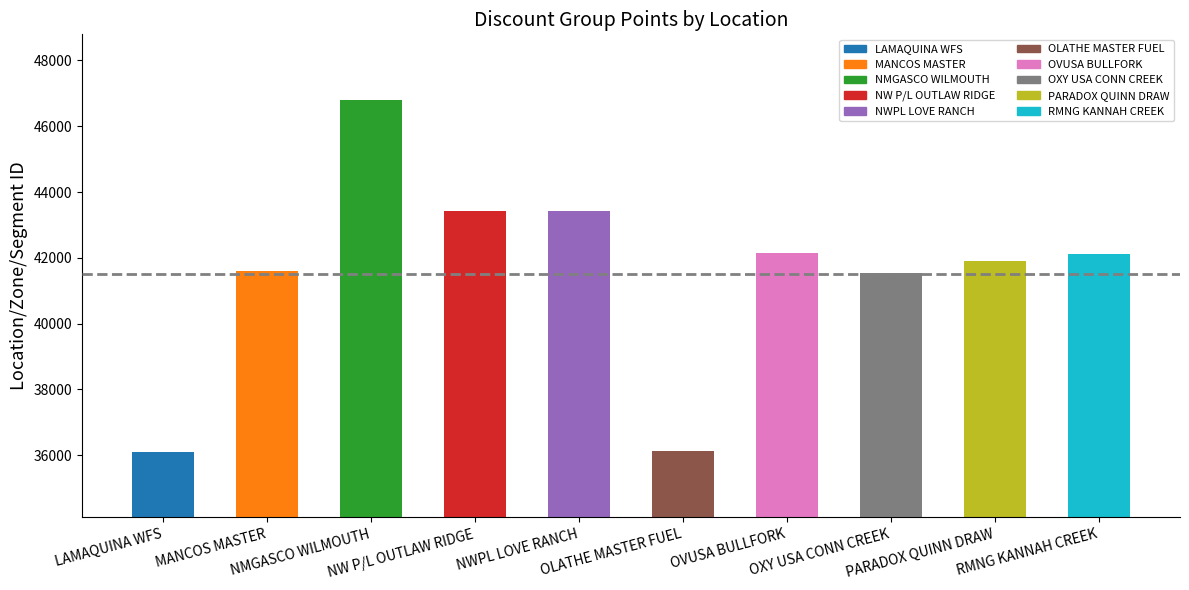

What is the difference between the second highest and second lowest values?

7276